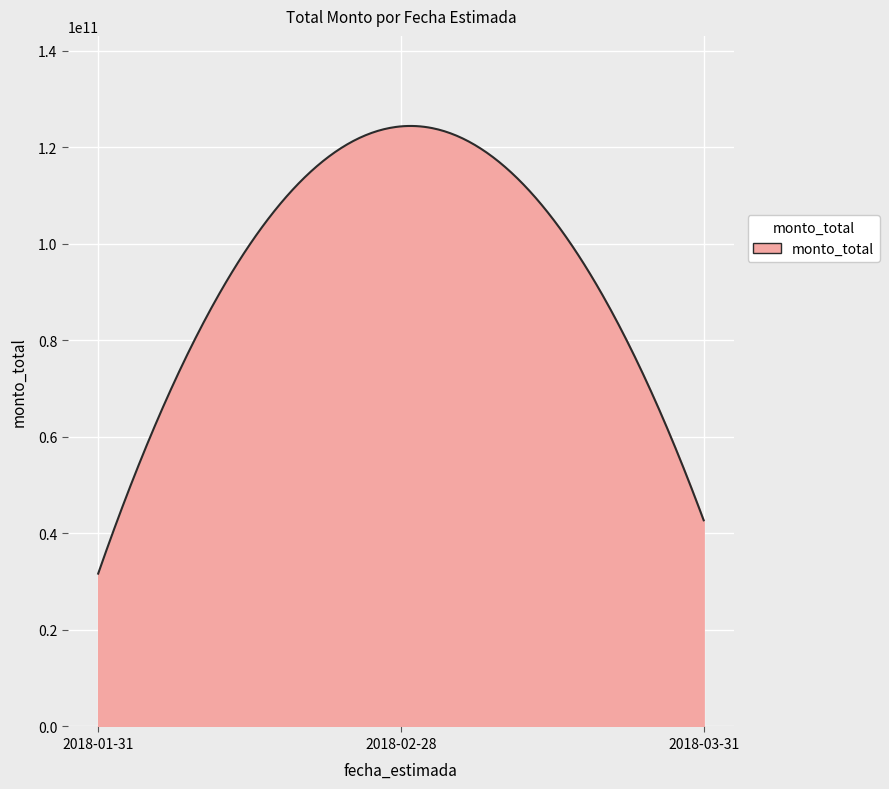

How many lines are shown in the chart?

1